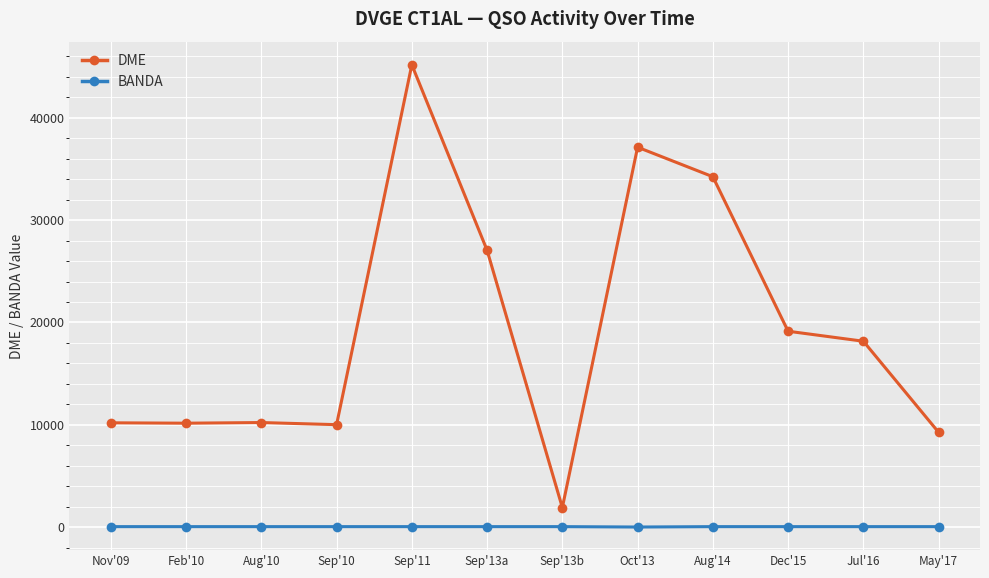

The BANDA series shows 40 at Jul'16. True or false?

True